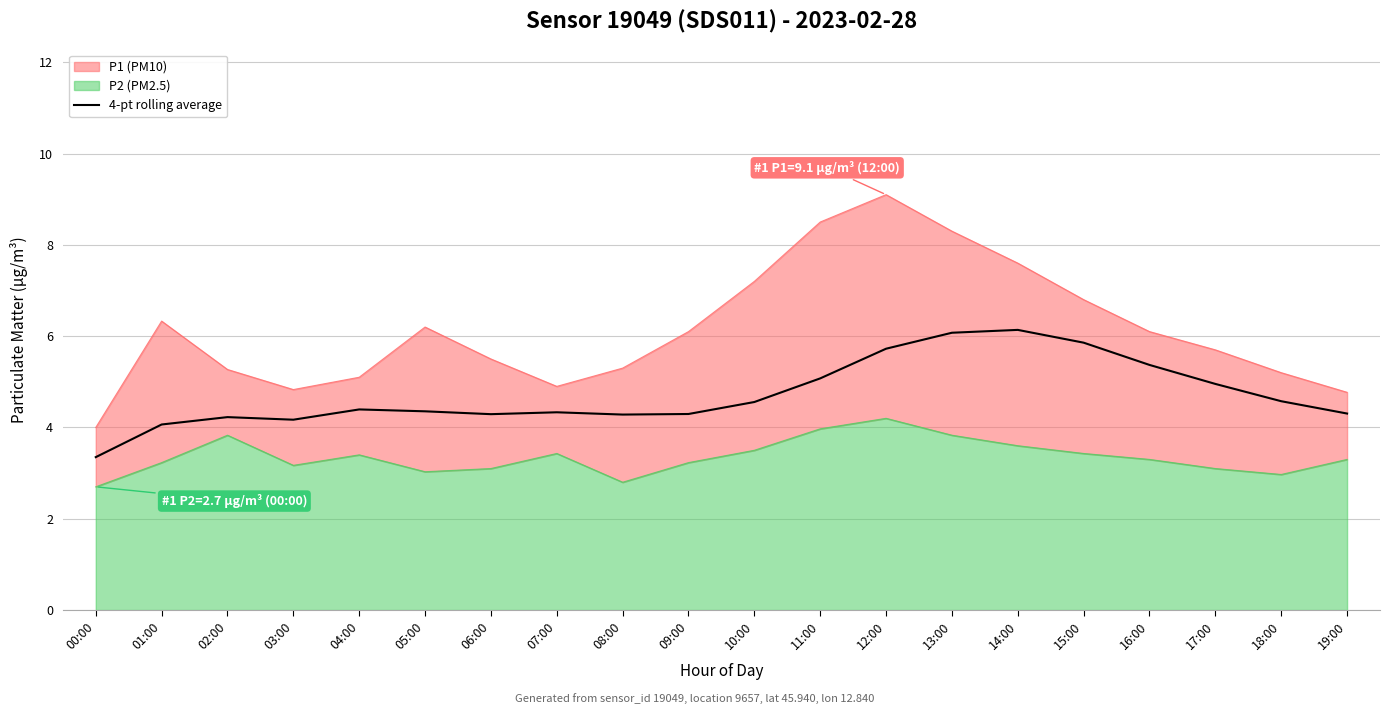

True or false: 4-pt rolling average has a value of 5.0 at 17:00.

True